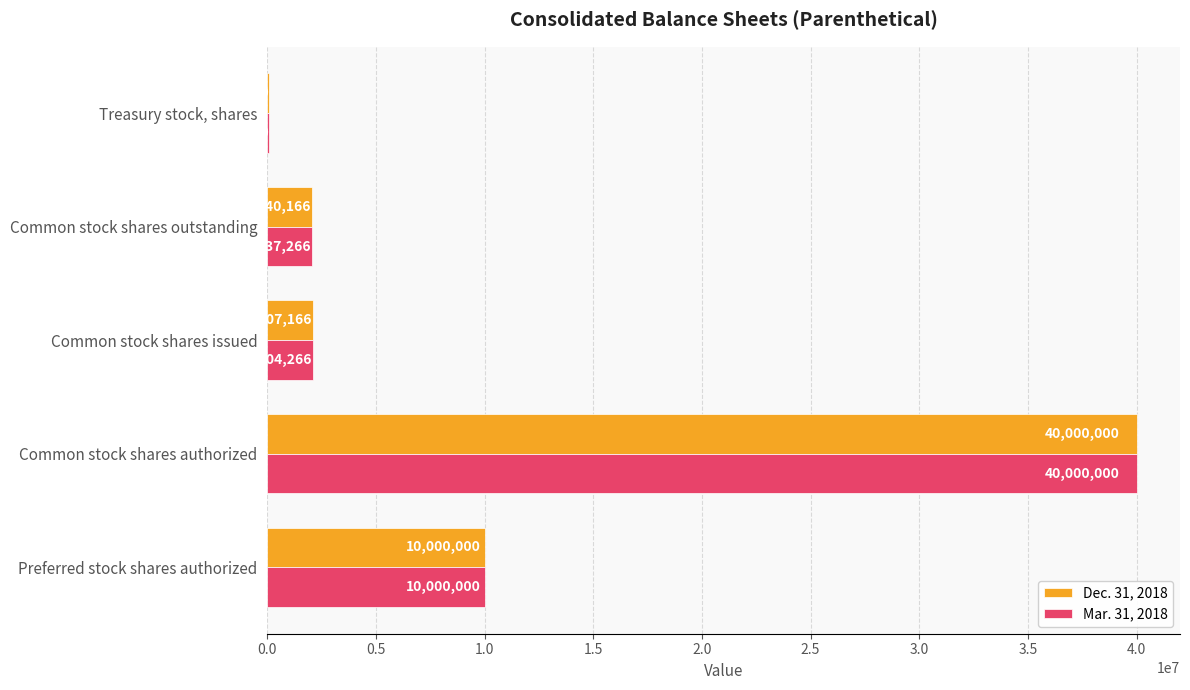

At which category is the sum across all series the highest?

Common stock shares authorized